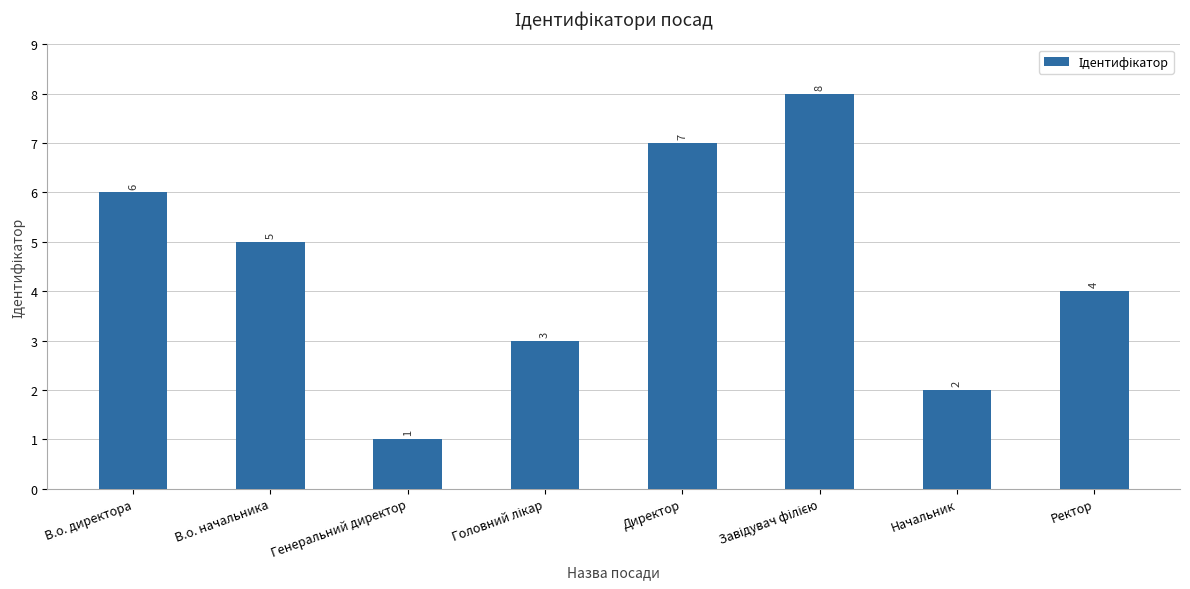

What is the maximum value shown in the chart?

8